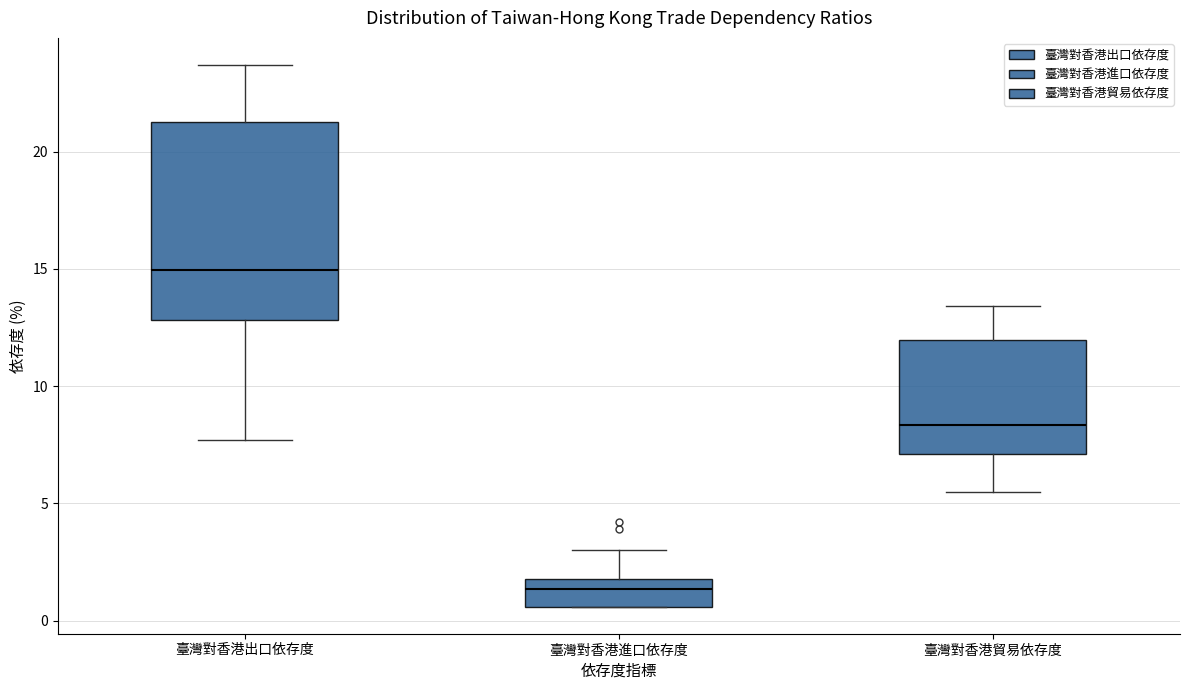

Which box's median line is the lowest?

臺灣對香港進口依存度